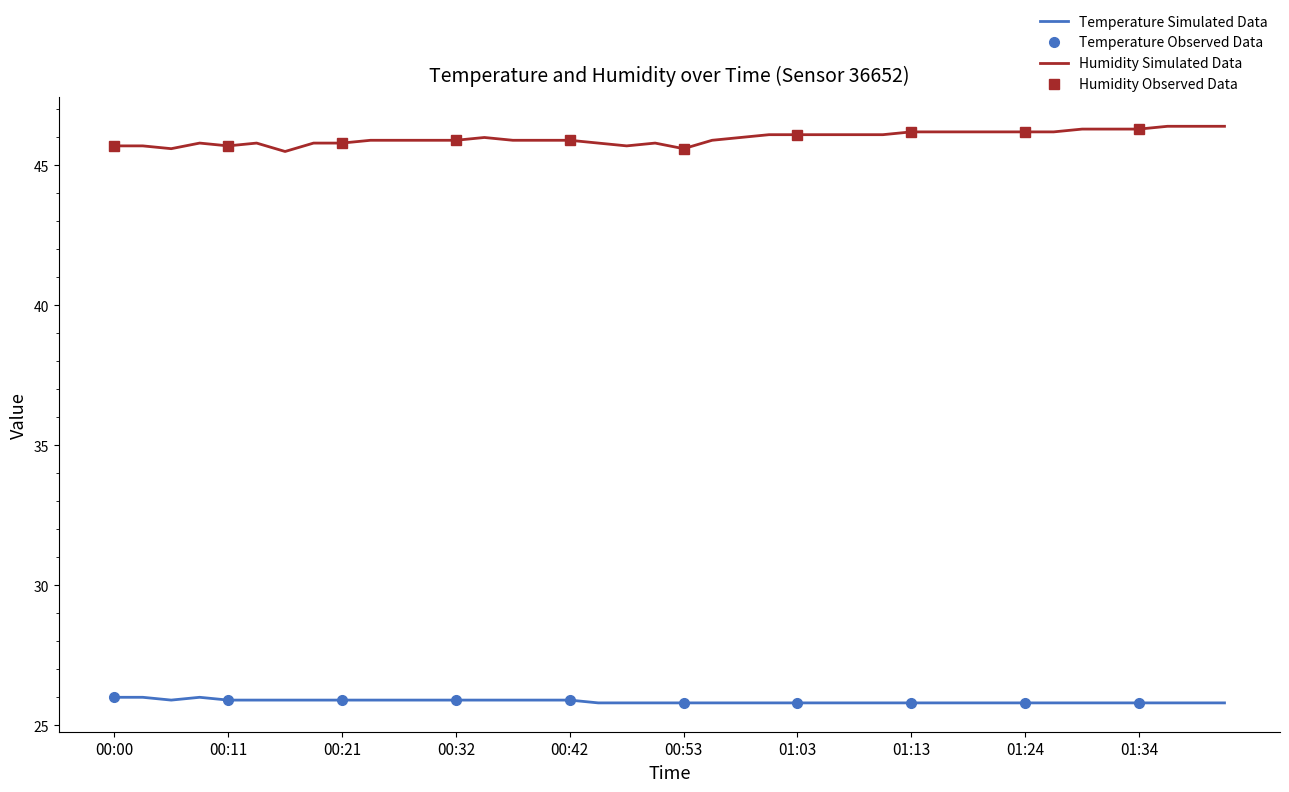

What position from the left is 00:42?

17